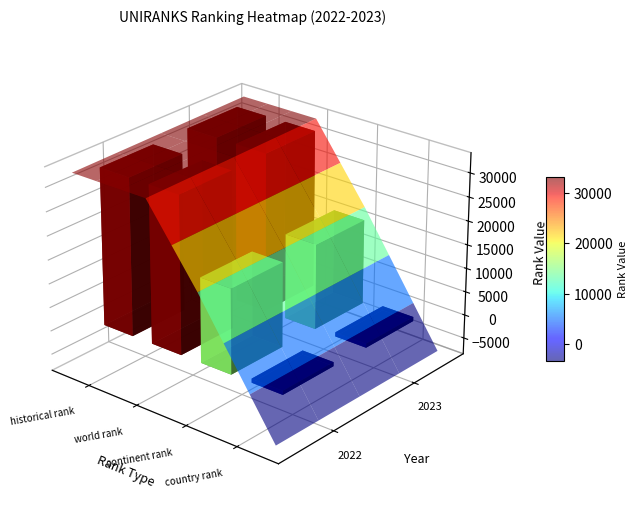

Which category has the highest value in the historical rank series?

2023